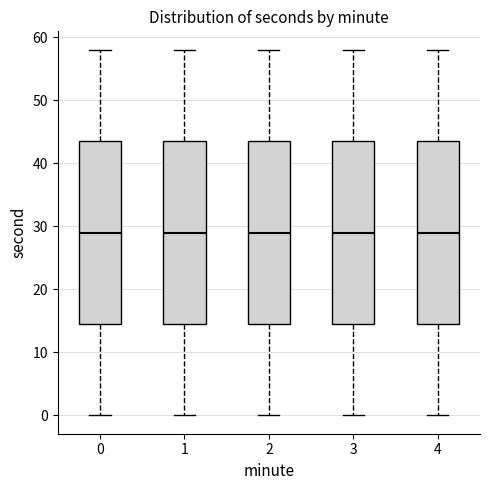

Where is the lower edge of the box at x = 2 on the y-axis? The values are not printed on the chart, so give them approximately, as read against the axis.

15